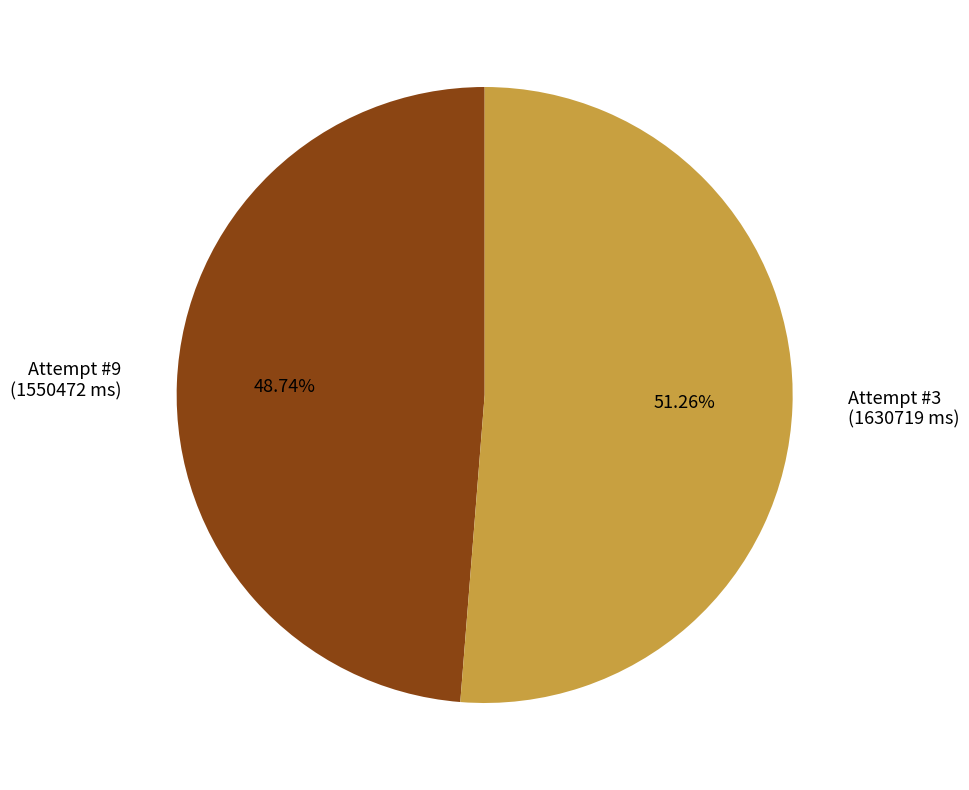

Count the number of slices in the pie.

2